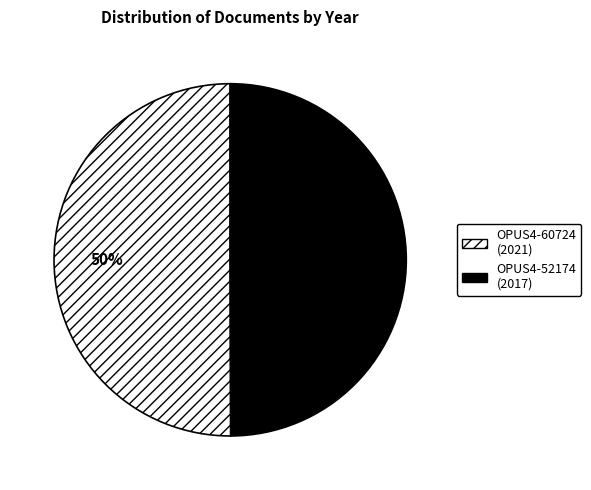

Do OPUS4-60724 and OPUS4-52174 together represent more than half of the pie?

Yes